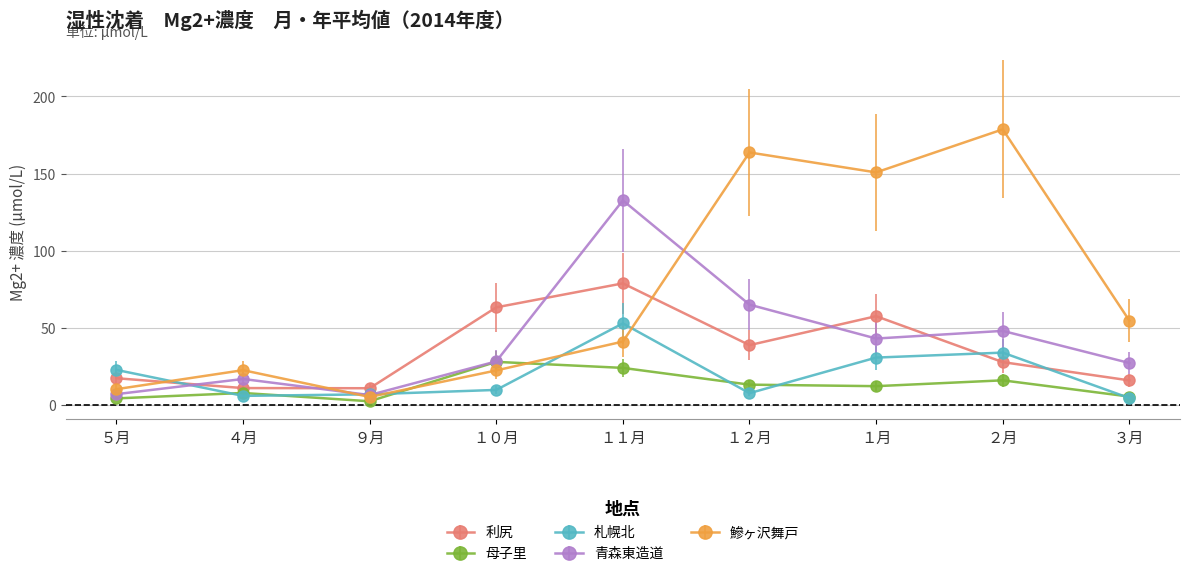

What is the value of the 札幌北 point at the 3rd from the left?

7.1